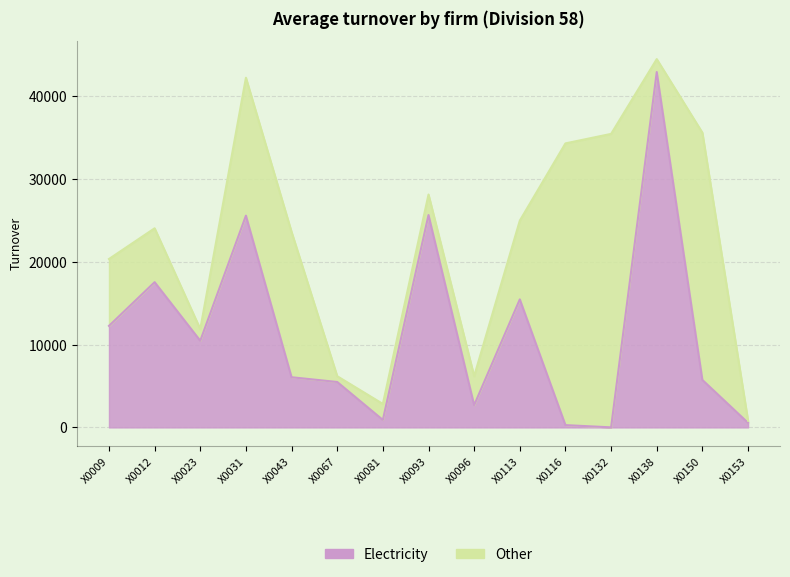

What is the sum of the values at X0153 and X0009?

12809.9